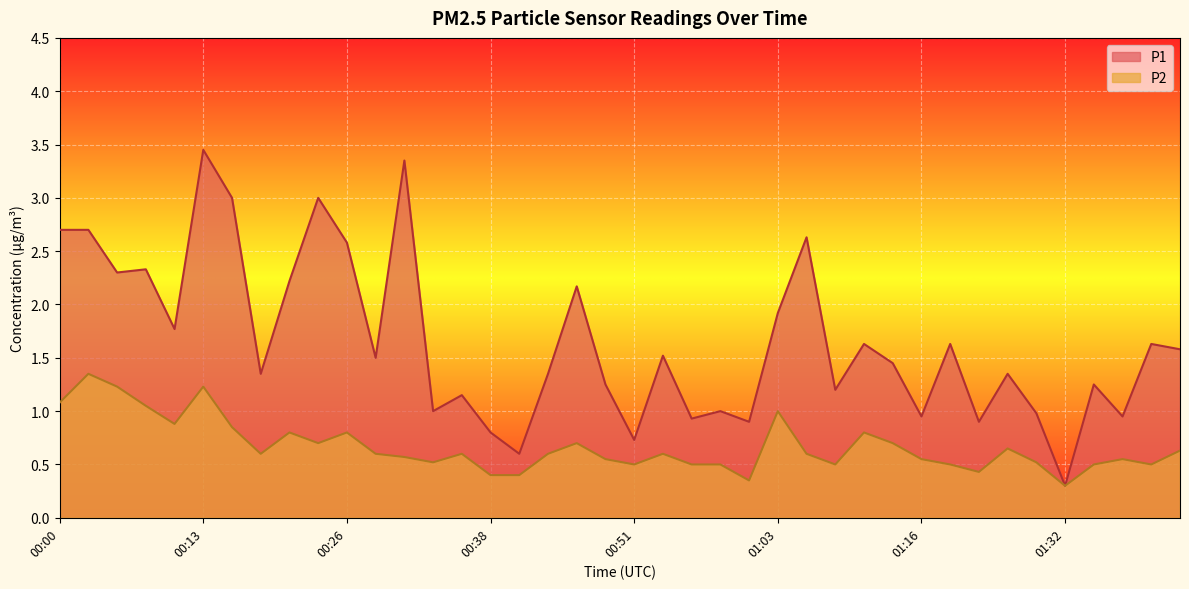

True or false: P1 has a value of 3.2 at 00:10.

False